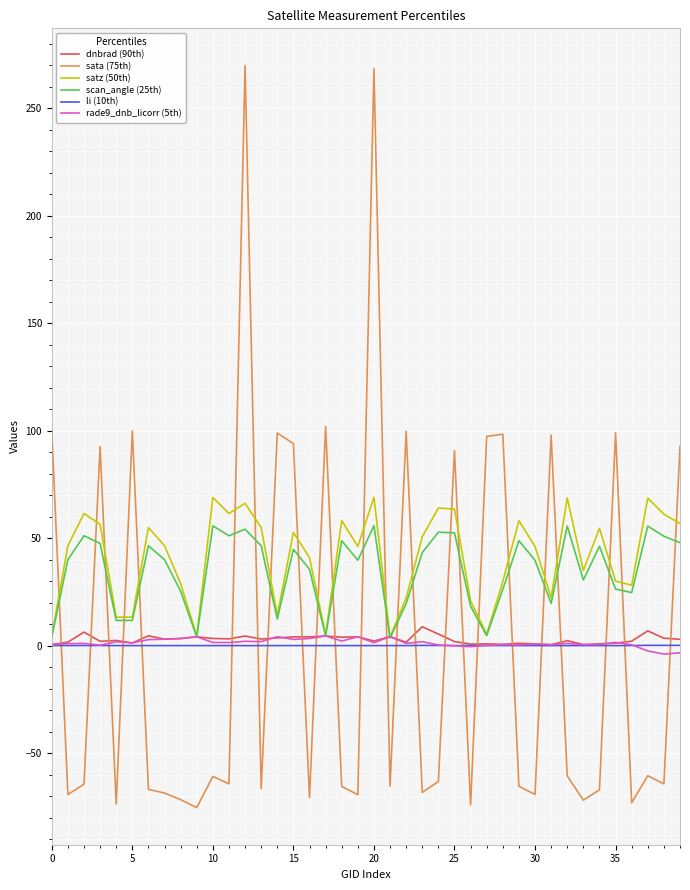

True or false: li (10th) and sata (75th) cross at least once.

True